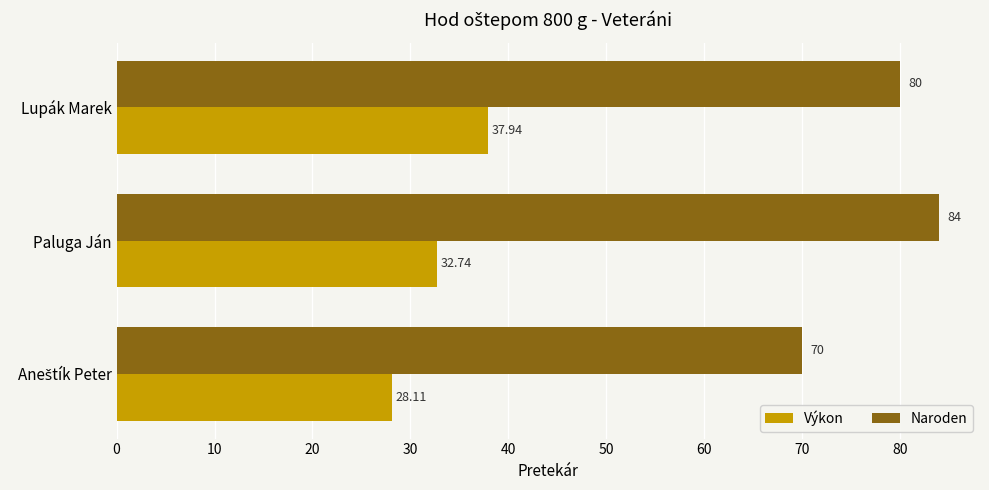

Rank the series by their average value, from lowest to highest.

Výkon, Naroden